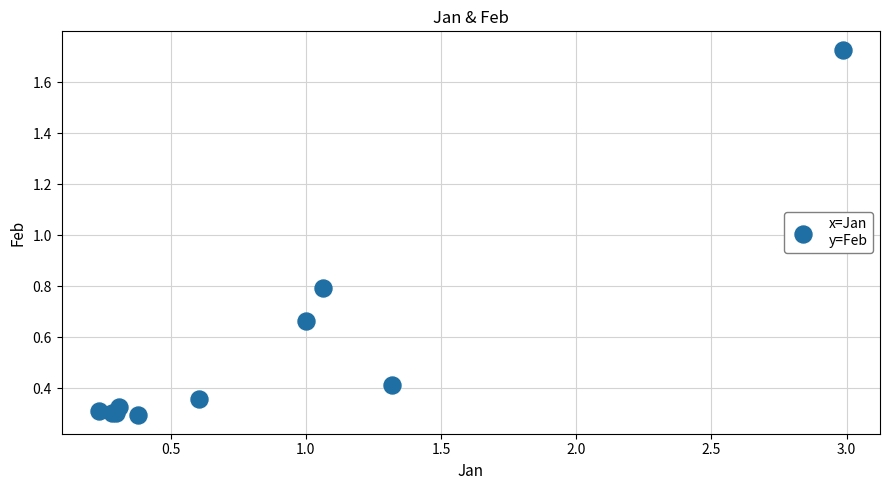

What Y value in the scatter plot is closest to 1?

0.8